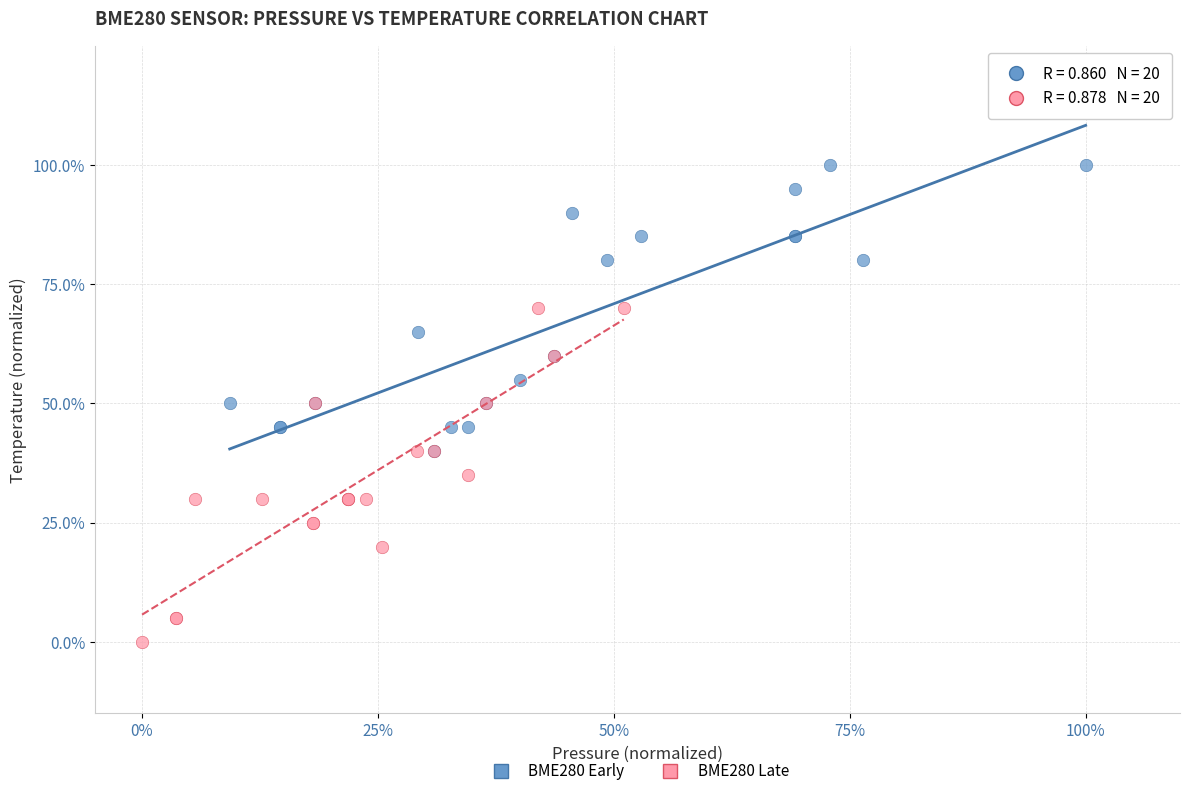

Which series has the widest spread of Y values?

BME280 Late